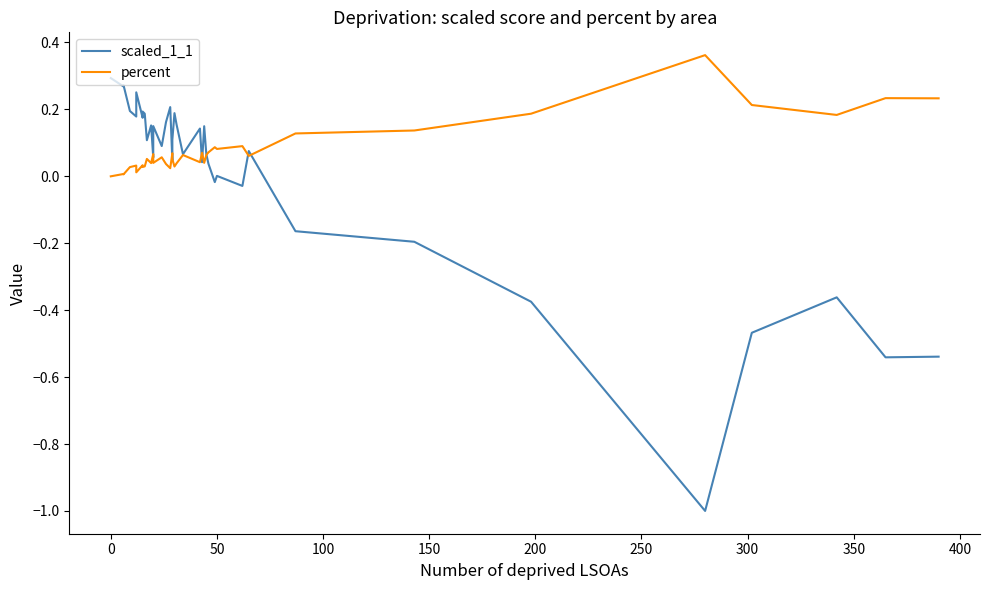

True or false: scaled_1_1 has more than 1 points higher than both neighbors.

True